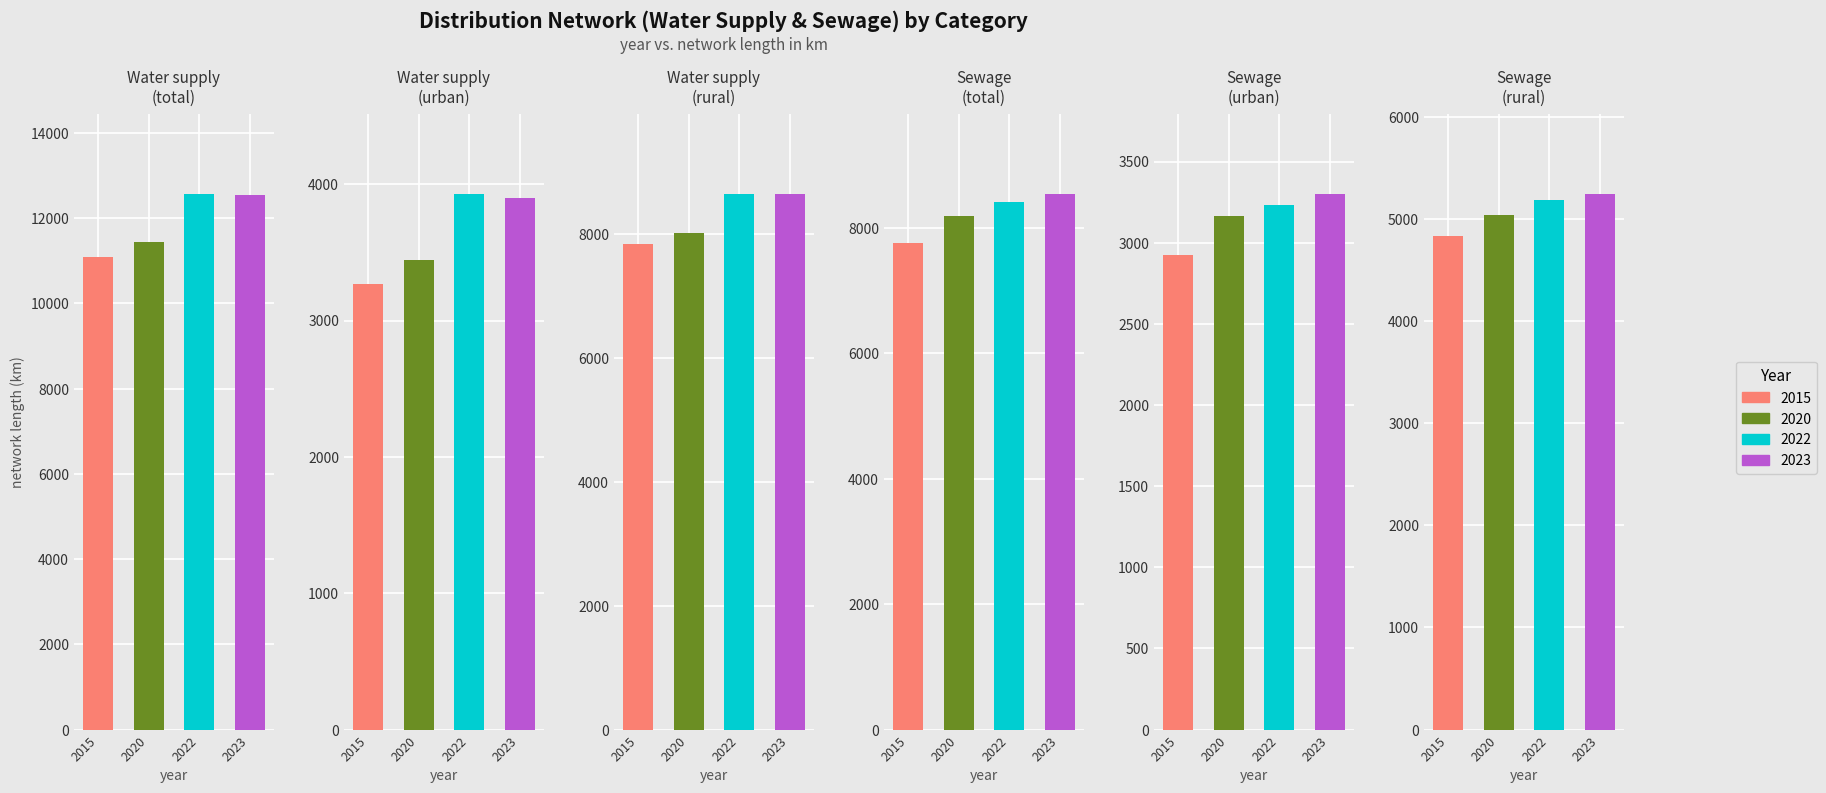

What position from the left is Water supply
(total)?

1